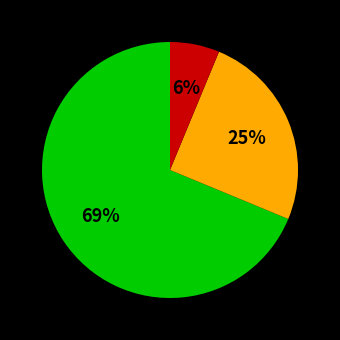

Is there a majority slice in this chart?

Yes